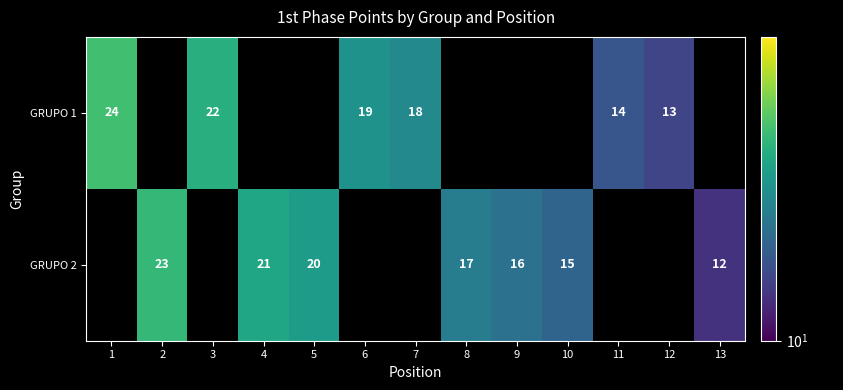

The value of GRUPO 2 at 10 is 21.3. True or false?

False